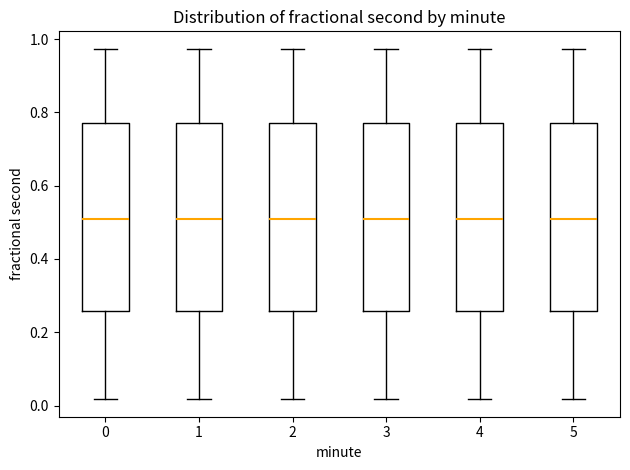

Reading left to right, read every box against the y-axis: the position of its median line, the range the box covers, and the ends of its whiskers. The values are not printed on the chart, so give them approximately, as read against the axis.

0: median 0.50, box 0.26 to 0.76, whiskers 0.02 to 0.98
1: median 0.50, box 0.26 to 0.76, whiskers 0.02 to 0.98
2: median 0.50, box 0.26 to 0.76, whiskers 0.02 to 0.98
3: median 0.50, box 0.26 to 0.76, whiskers 0.02 to 0.98
4: median 0.50, box 0.26 to 0.76, whiskers 0.02 to 0.98
5: median 0.50, box 0.26 to 0.76, whiskers 0.02 to 0.98